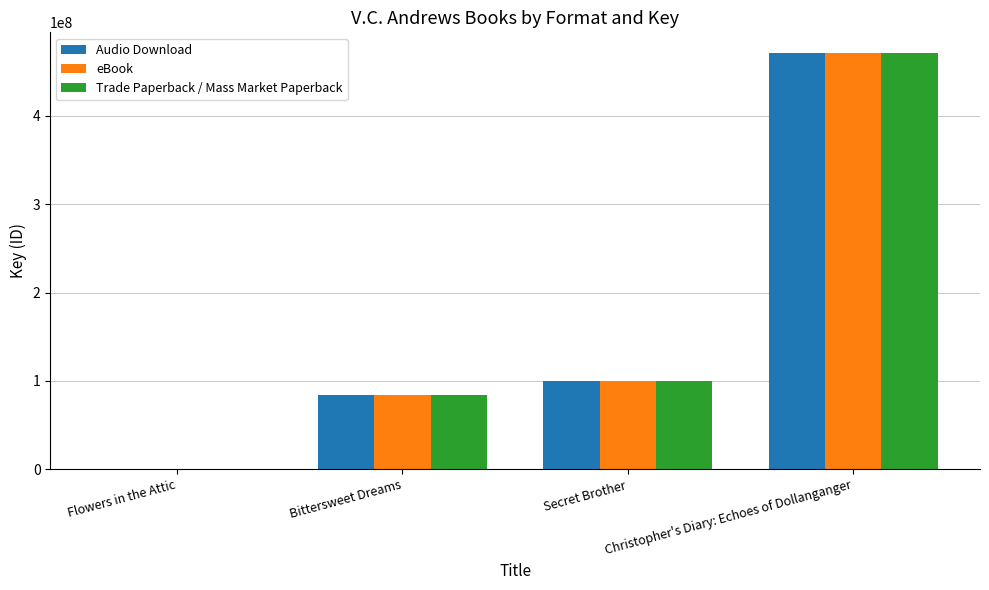

How many groups of bars are there?

4